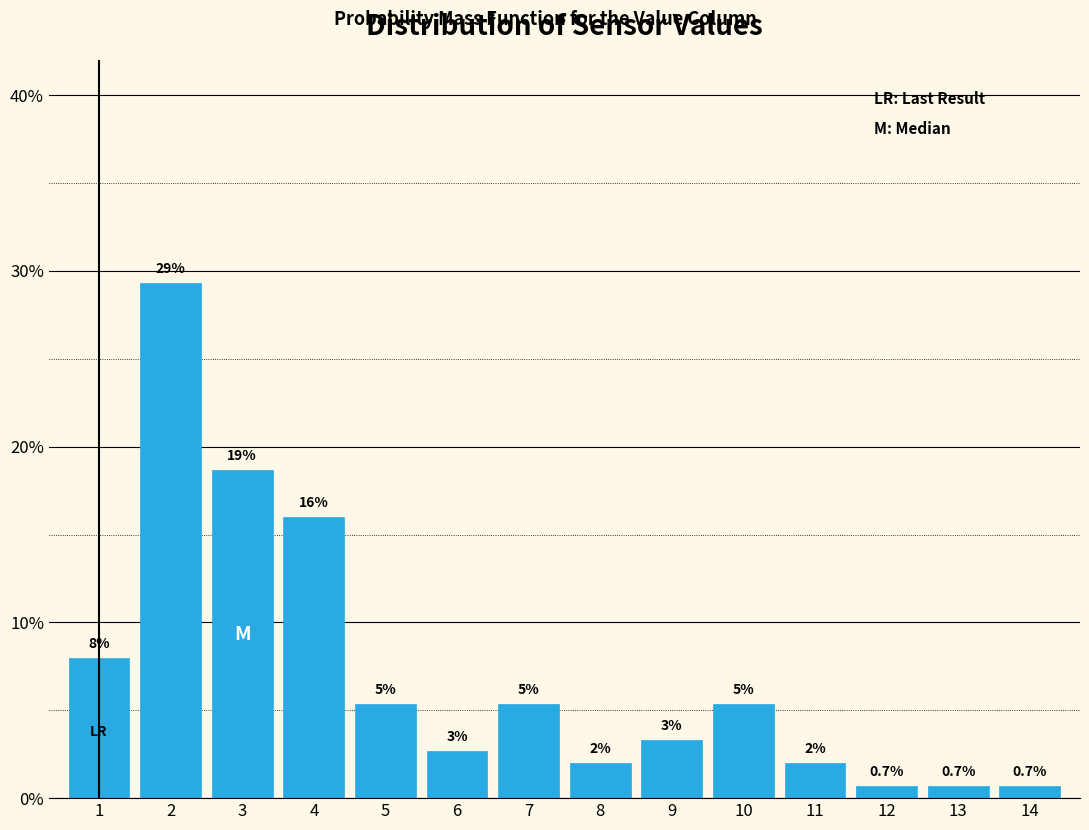

What is the difference between the second highest and minimum values?

18.0